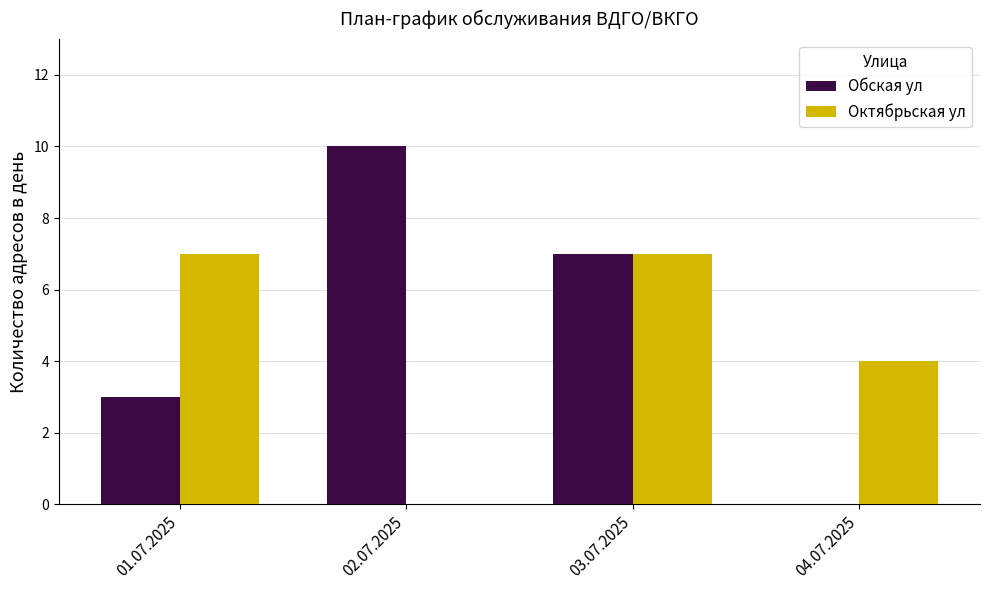

What is the maximum value for Обская ул?

10